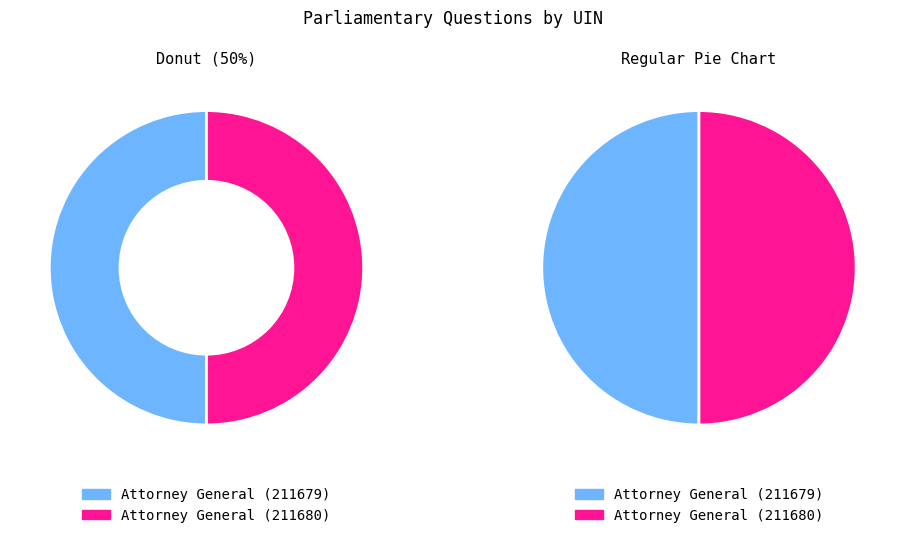

What percentage do Attorney General (211679) and Attorney General (211680) together represent?

100.0%